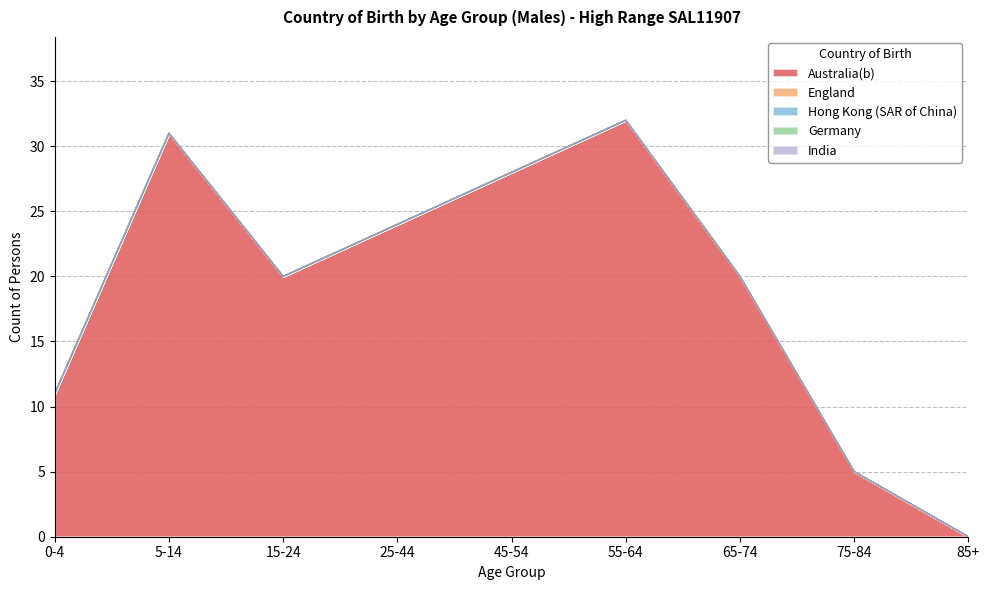

Which has a higher value, 25-44 or 45-54?

45-54